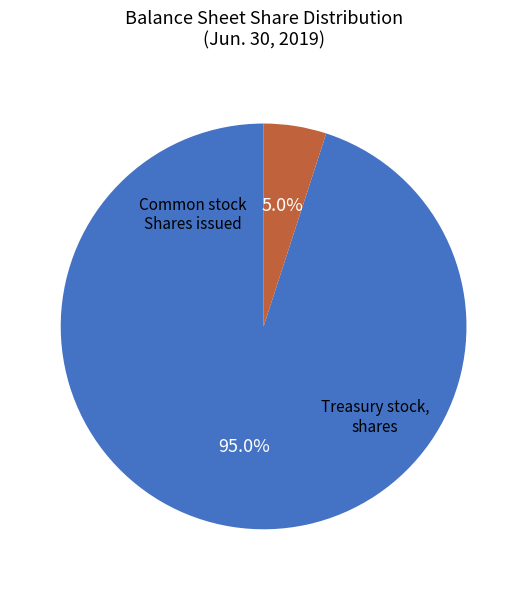

Is there any slice that represents more than half of the pie?

Yes